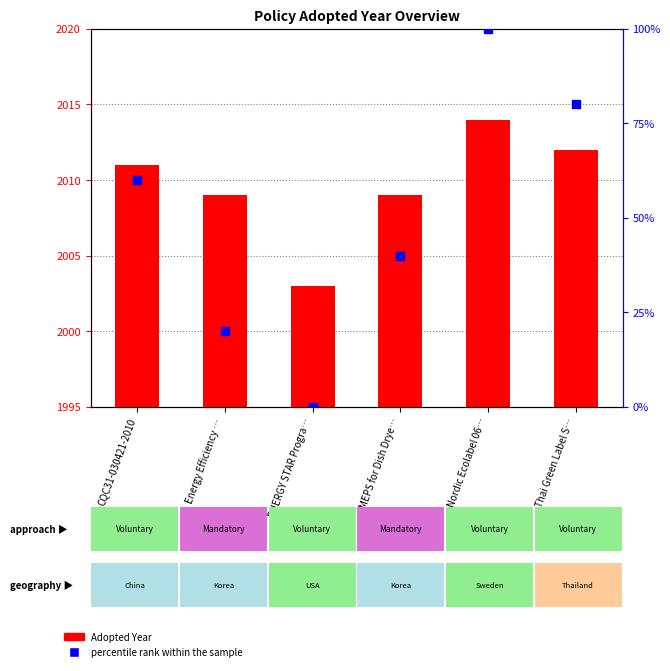

Which series contains the lowest Y value?

percentile rank within the sample